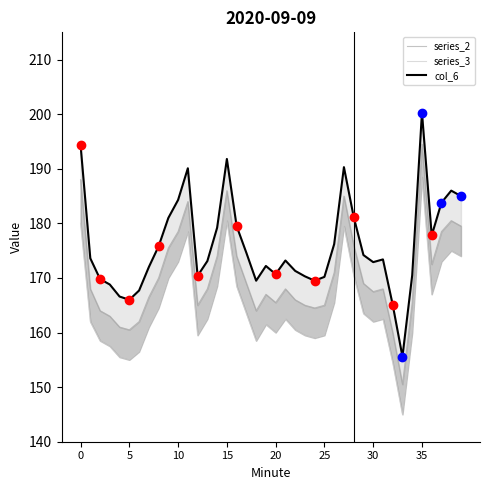

Reading right to left, extract all data points from this chart.

series_2: 179.5	180.5	178.5	172.5	194.5	165.5	150.5	160.0	168.0	167.5	169.0	176.0	185.0	171.0	165.0	164.5	165.0	166.0	168.0	165.5	167.0	164.0	169.0	174.0	186.0	174.0	168.0	165.0	184.0	178.5	175.5	170.0	166.5	162.0	160.5	161.0	163.0	164.0	168.0	188.0
series_3: 174.0	175.0	173.0	167.0	188.5	160.0	145.0	154.5	162.5	162.0	163.5	170.5	179.5	165.5	159.5	159.0	159.5	160.5	162.5	160.0	161.5	158.5	163.5	168.5	180.5	168.5	162.5	159.5	178.5	173.0	170.0	164.5	161.0	156.5	155.0	155.5	157.5	158.5	162.0	180.0
col_6: 185.0	186.0	183.8	177.8	200.3	170.5	155.6	165.1	173.4	172.9	174.2	181.2	190.3	176.2	170.2	169.5	170.3	171.3	173.2	170.7	172.2	169.5	174.6	179.5	191.8	179.2	173.1	170.4	190.1	184.3	181.0	175.8	172.0	167.7	166.0	166.6	168.8	169.8	173.6	194.4